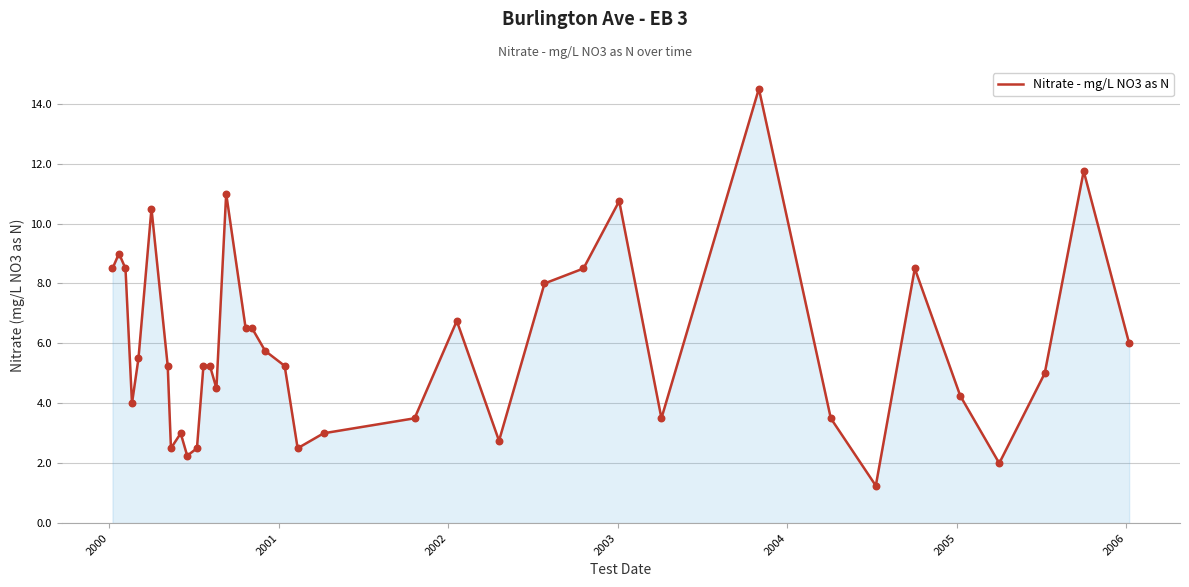

What is the greatest value displayed?

14.5